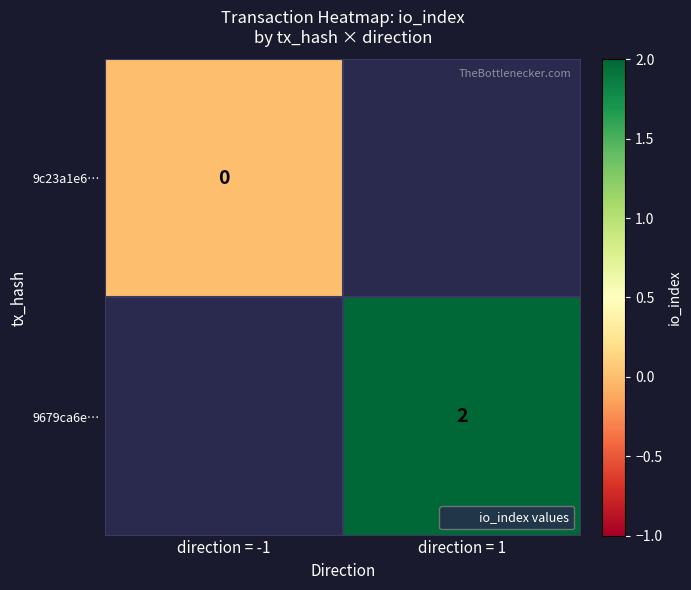

The 9c23a1e6… series shows 0.0 at direction = -1. True or false?

True